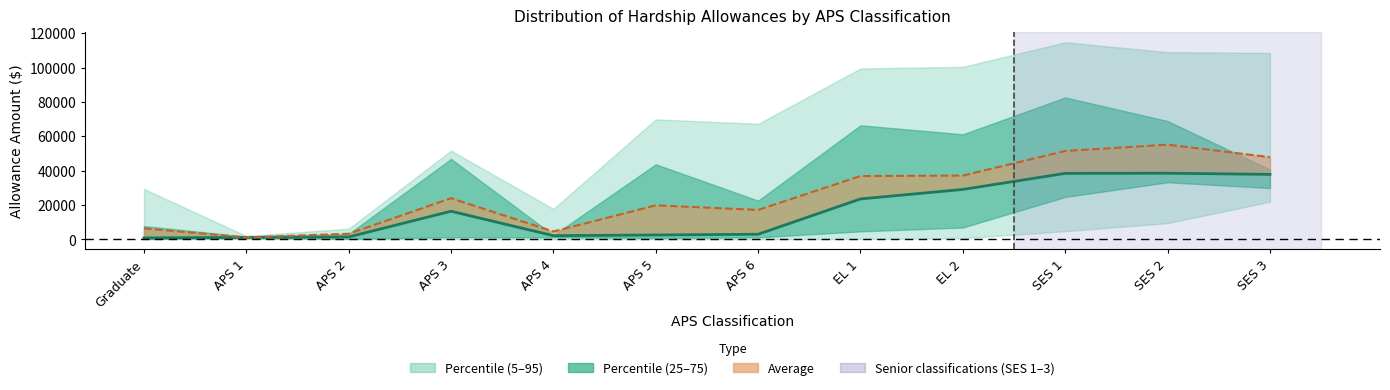

Rank the categories by value from lowest to highest.

Graduate, APS 1, APS 2, APS 4, APS 5, APS 6, APS 3, EL 1, EL 2, SES 3, SES 1, SES 2